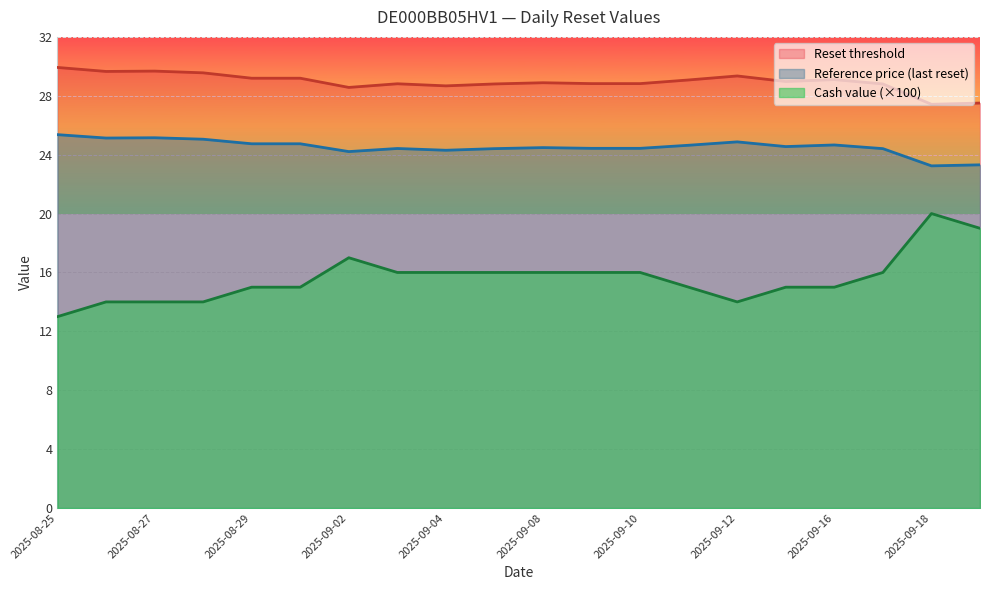

How many lines are shown in the chart?

3